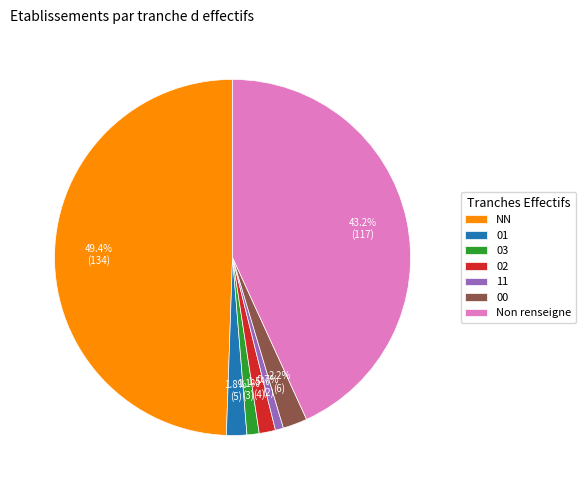

Is 03 the majority of the pie?

No